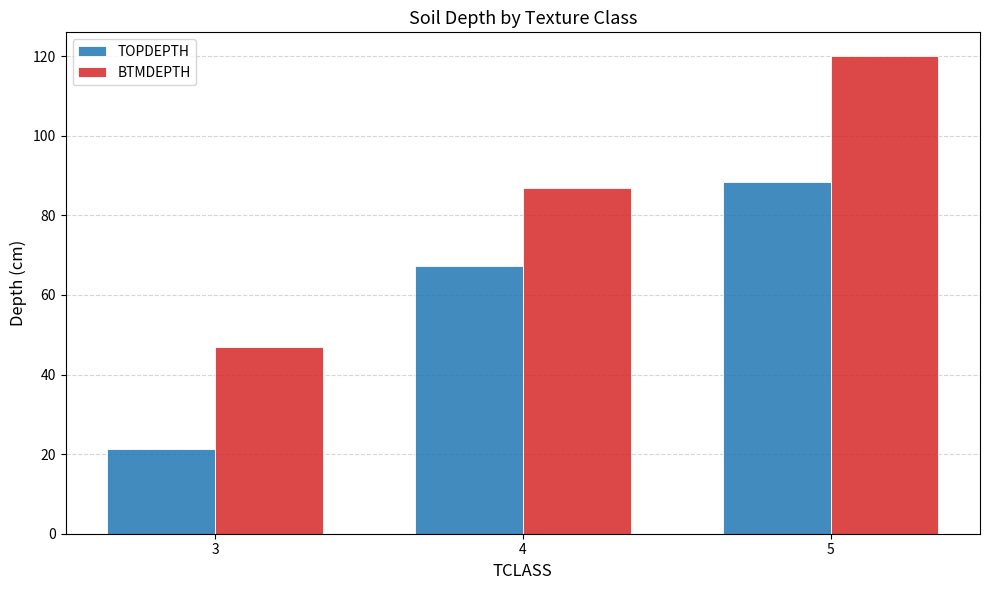

Rank the series by their average value, from highest to lowest.

BTMDEPTH, TOPDEPTH